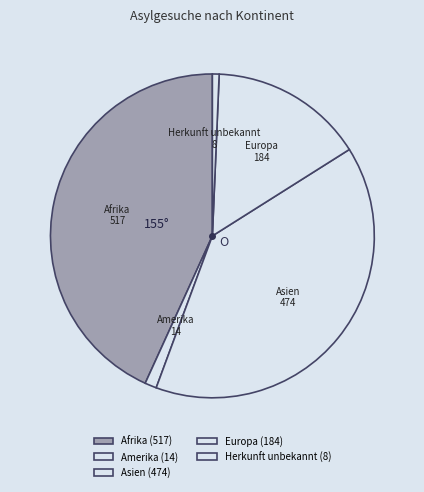

True or false: Herkunft unbekannt accounts for 1% of the total.

True